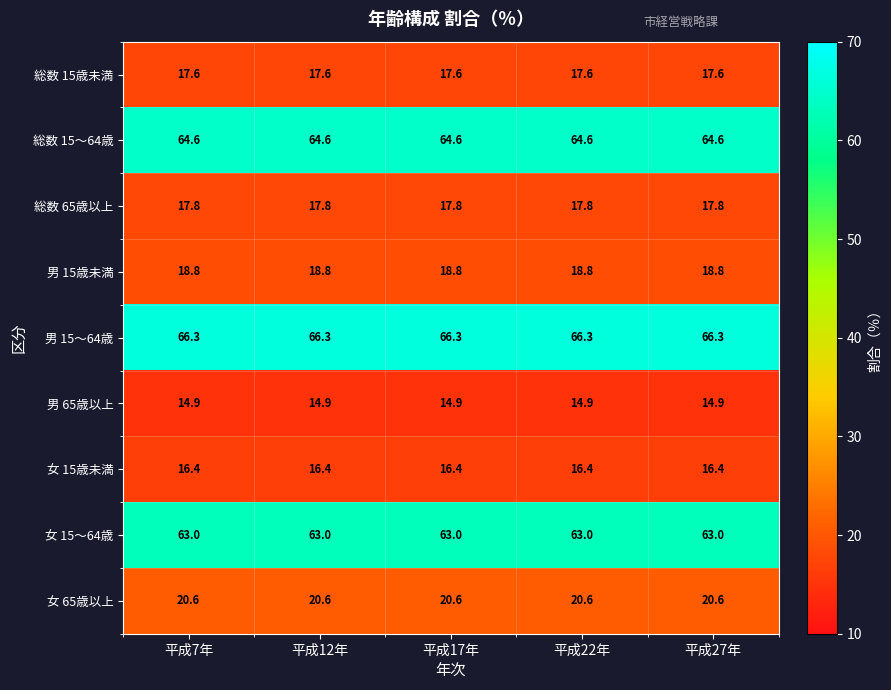

Which series has the largest total across all categories?

男 15～64歳